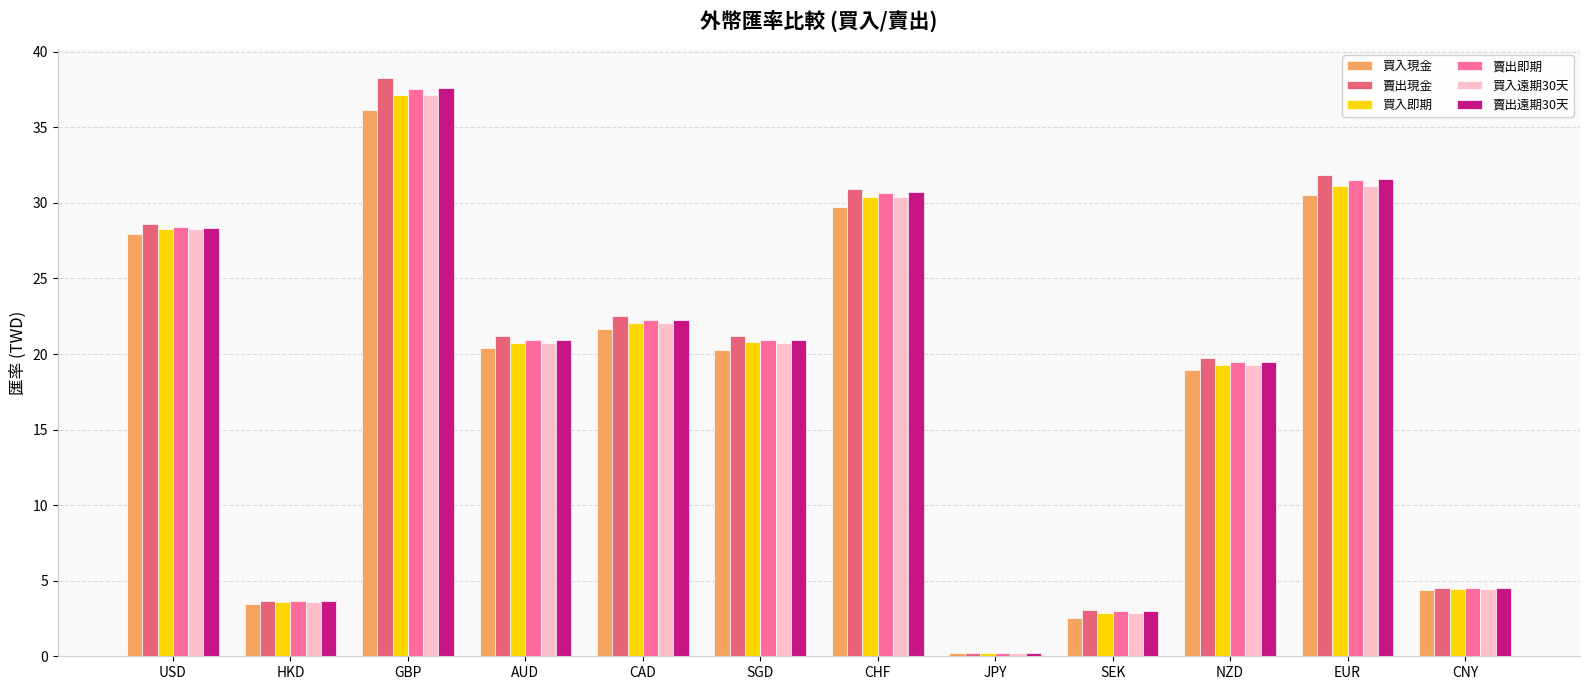

True or false: 賣出遠期30天 has a value of 4.5 at CNY.

True